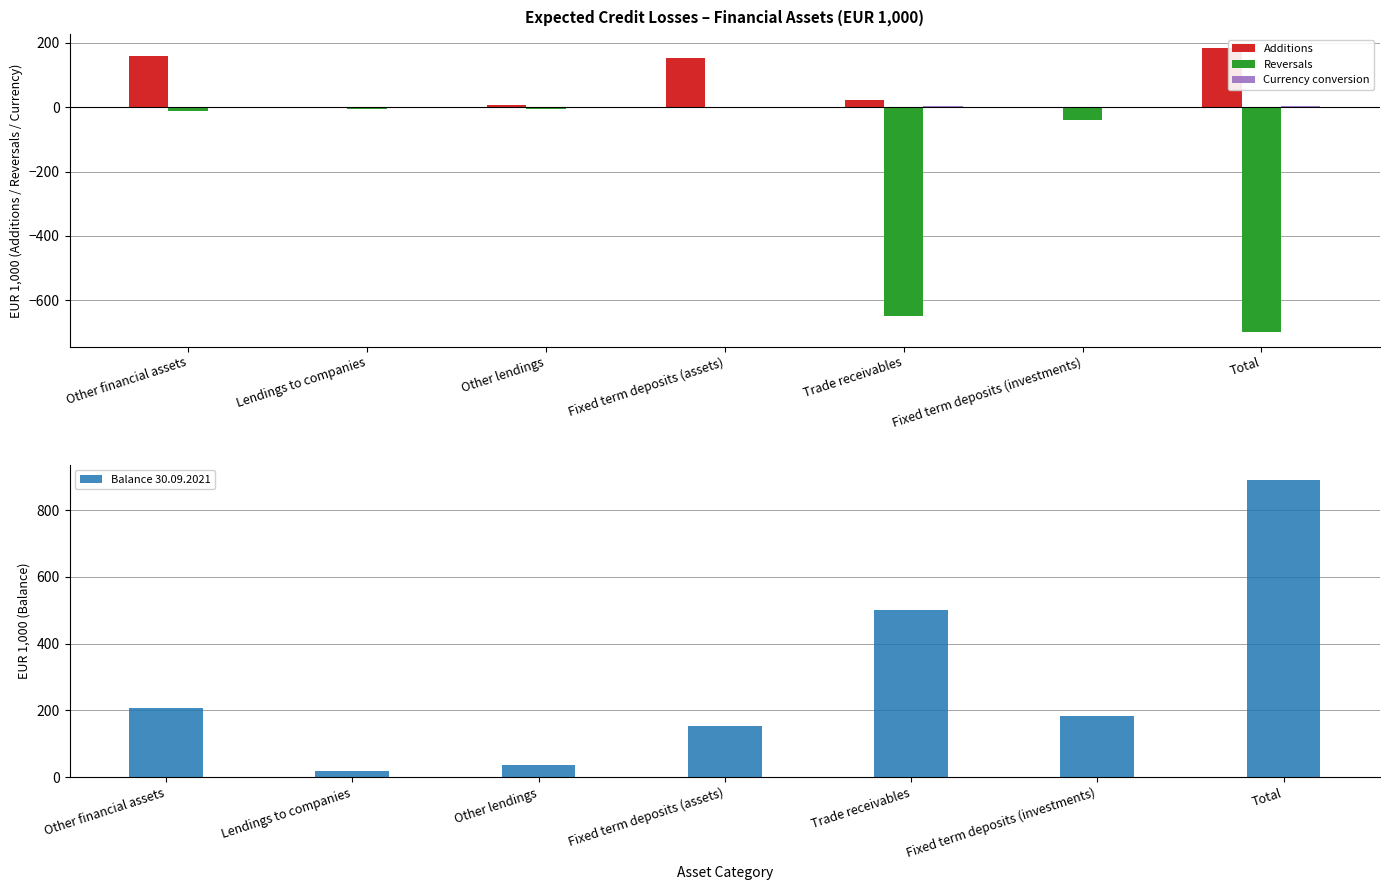

What is the label of the 3rd bar from the right?

Trade receivables